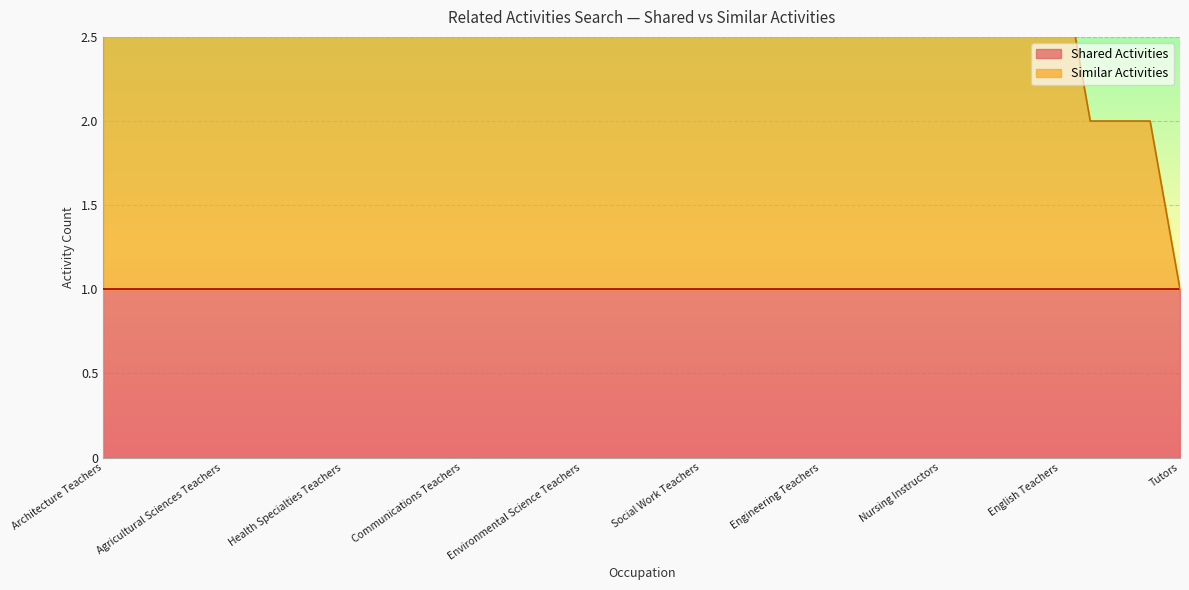

Does the chart display data point markers on the line(s)?

No